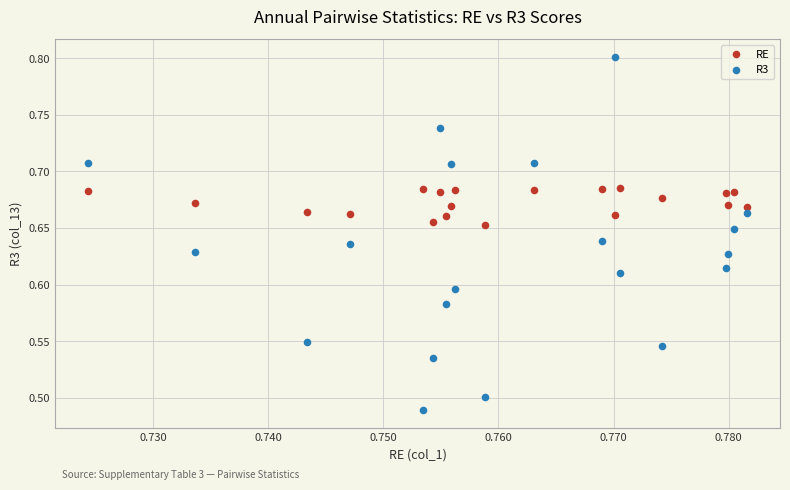

Which series reaches the minimum Y coordinate?

R3